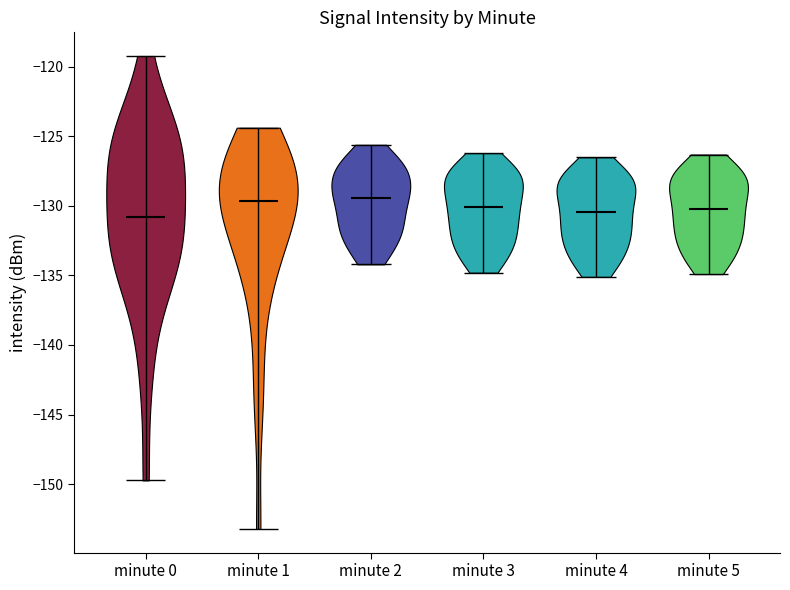

Reading left to right, read every violin against the y-axis: where its median line is, and the lowest and highest points it reaches. The values are not printed on the chart, so give them approximately, as read against the axis.

minute 0: median line -131.0, lowest point -149.5, highest point -119.0
minute 1: median line -129.5, lowest point -153.0, highest point -124.5
minute 2: median line -129.5, lowest point -134.0, highest point -125.5
minute 3: median line -130.0, lowest point -135.0, highest point -126.0
minute 4: median line -130.5, lowest point -135.0, highest point -126.5
minute 5: median line -130.0, lowest point -135.0, highest point -126.5